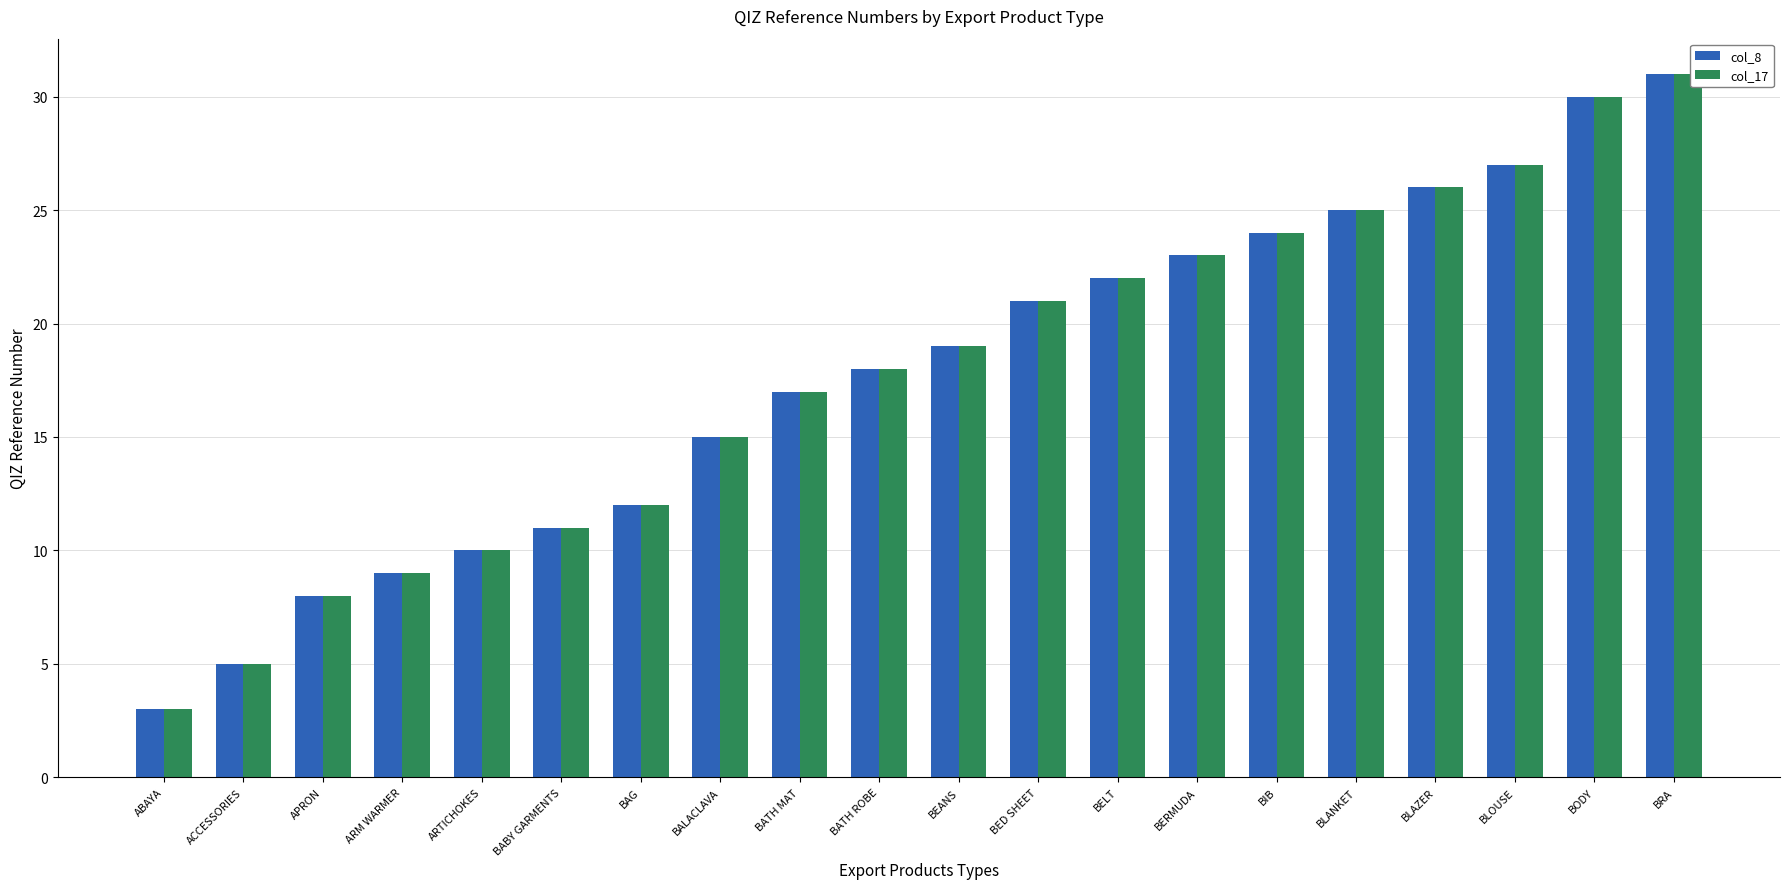

Are the bars horizontal?

No